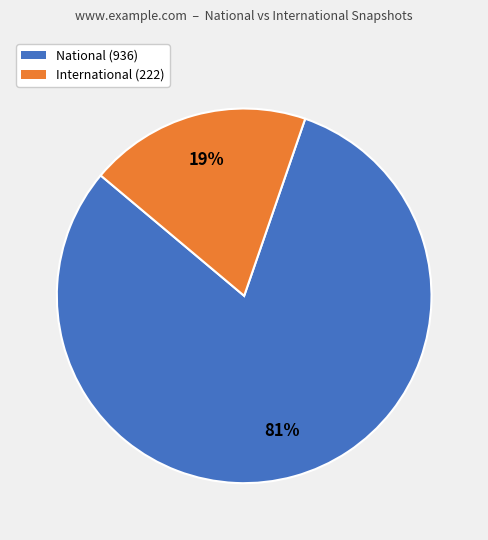

Which has a higher value, International (222) or National (936)?

National (936)